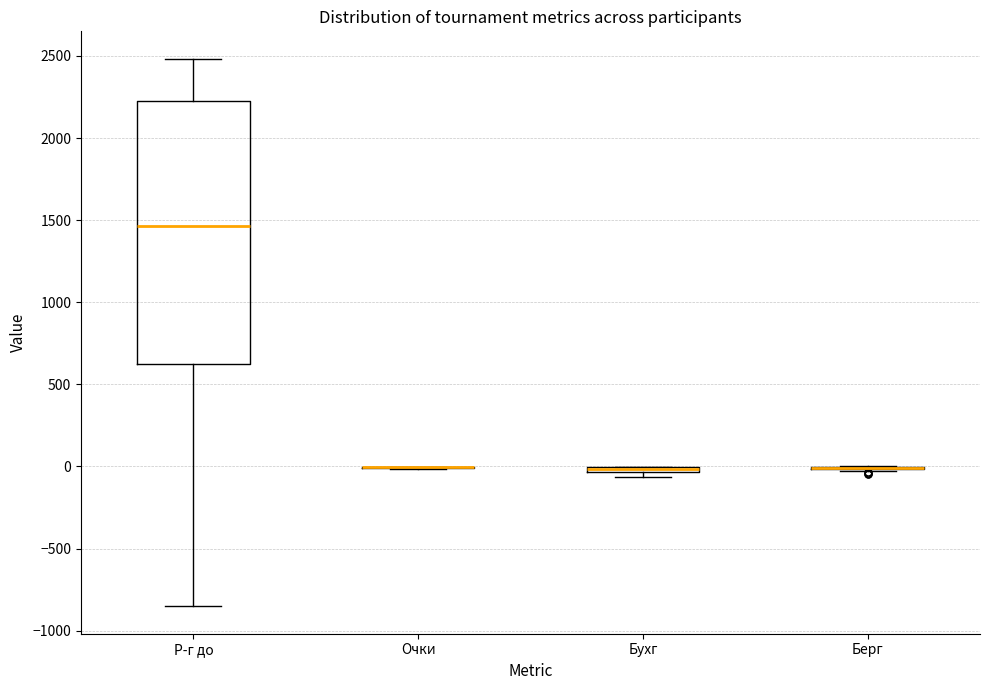

Comparing the boxes themselves (not the whiskers), which one is the tallest?

Р-г до